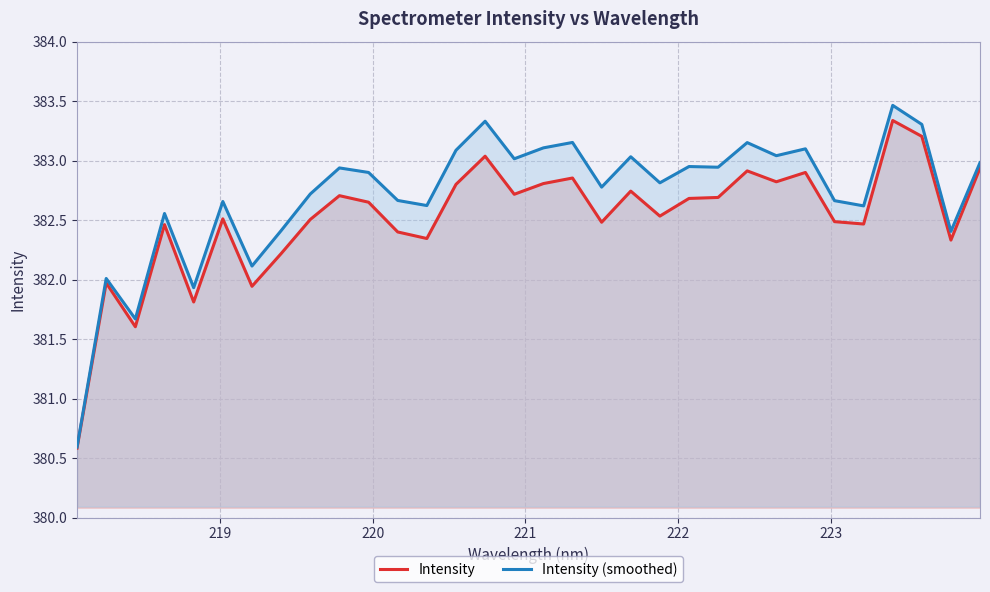

Count the number of data series in this chart.

2